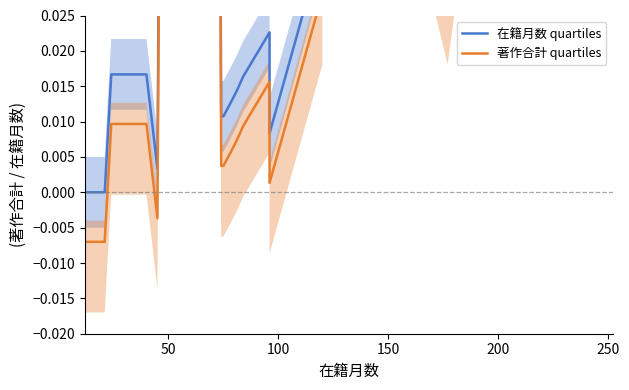

How many lines are shown in the chart?

2